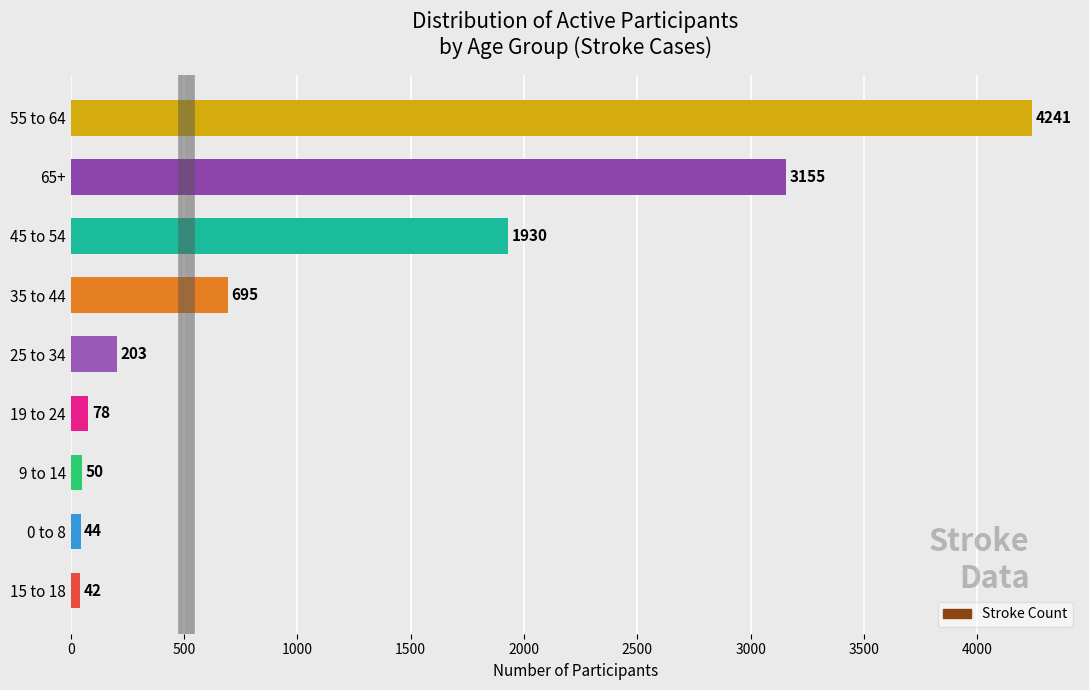

List the labels in order of value, largest first.

55 to 64, 65+, 45 to 54, 35 to 44, 25 to 34, 19 to 24, 9 to 14, 0 to 8, 15 to 18